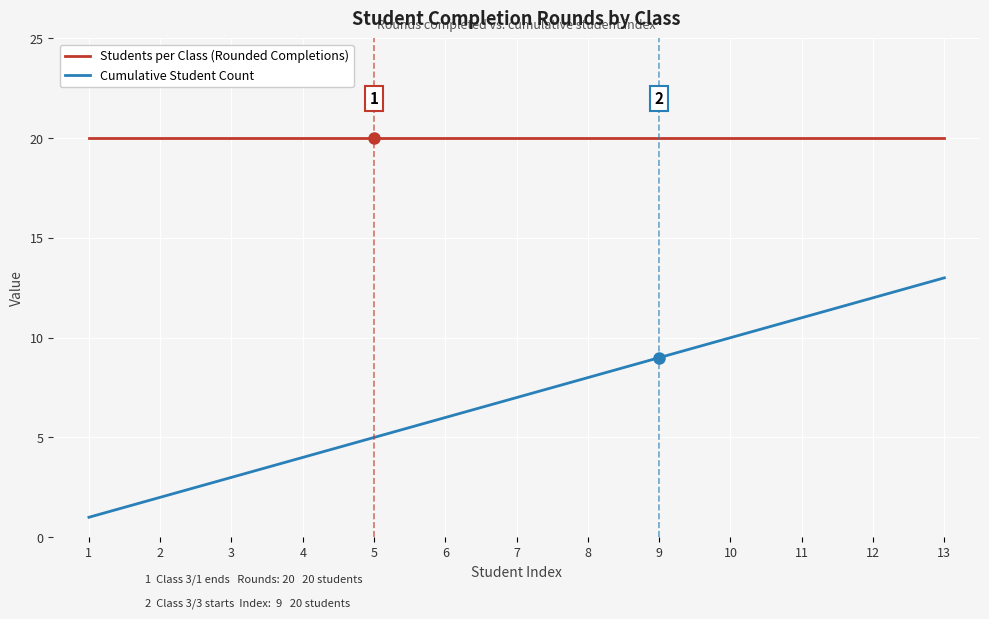

The value of Cumulative Student Count at 11 is 11. True or false?

True